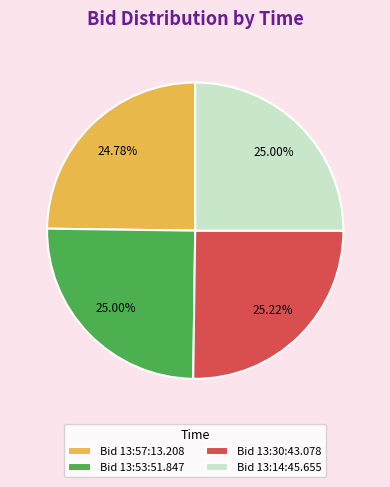

To the nearest percent, what is the average slice percentage?

25%